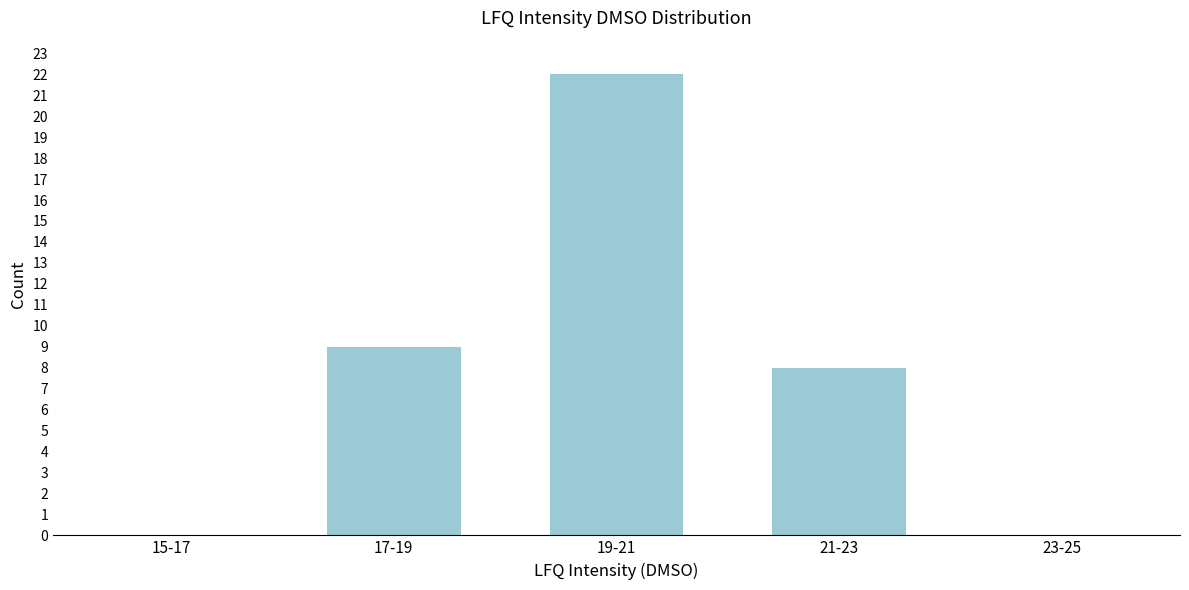

Reading left to right, list all the values displayed in this chart.

15-17=0	17-19=9	19-21=22	21-23=8	23-25=0